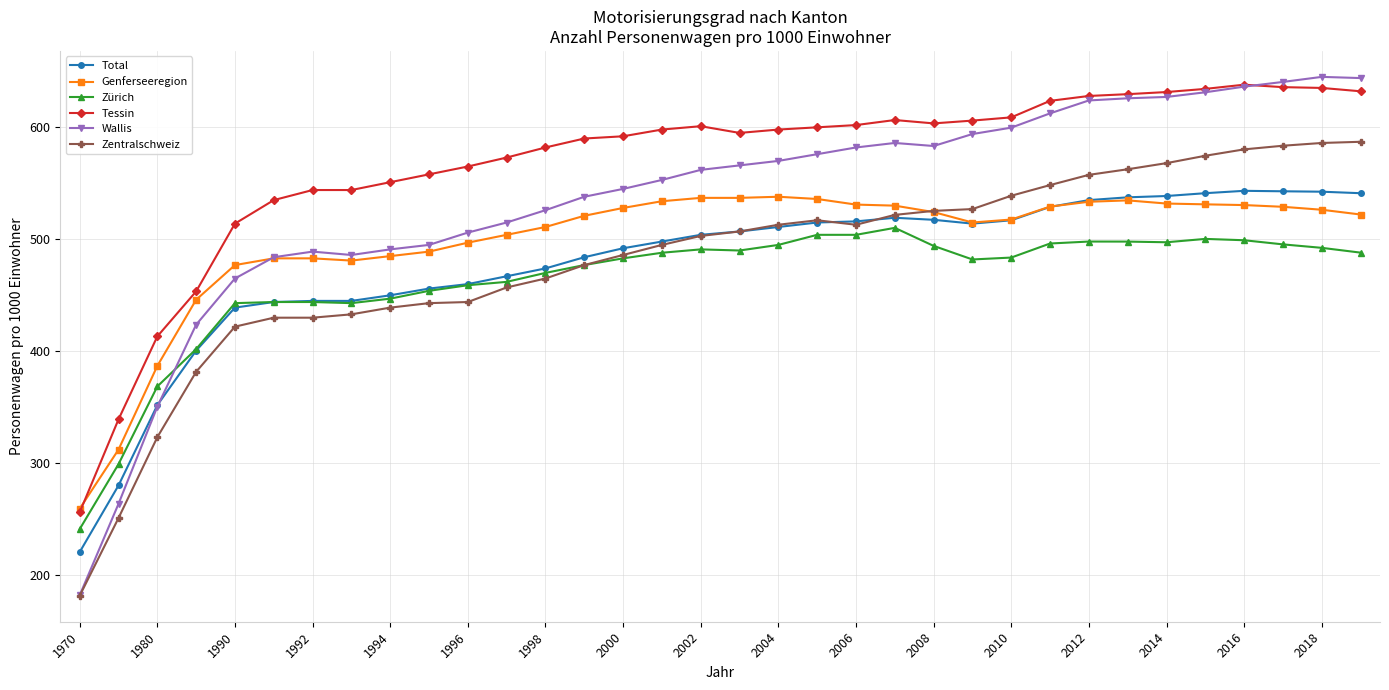

What is the value of the Genferseeregion point at the 28th from the left?

534.8